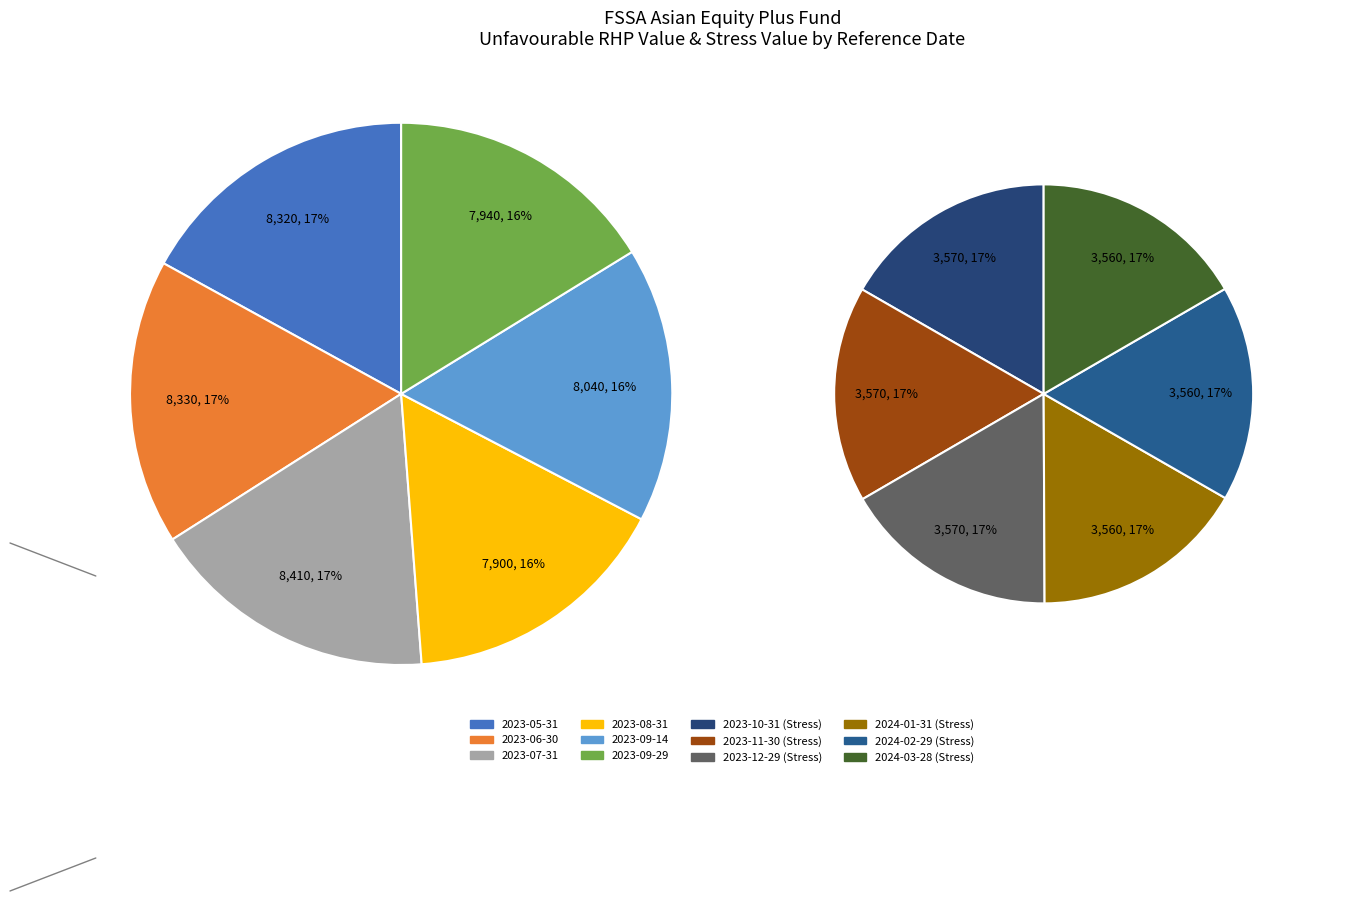

How many slices are in this pie chart?

12